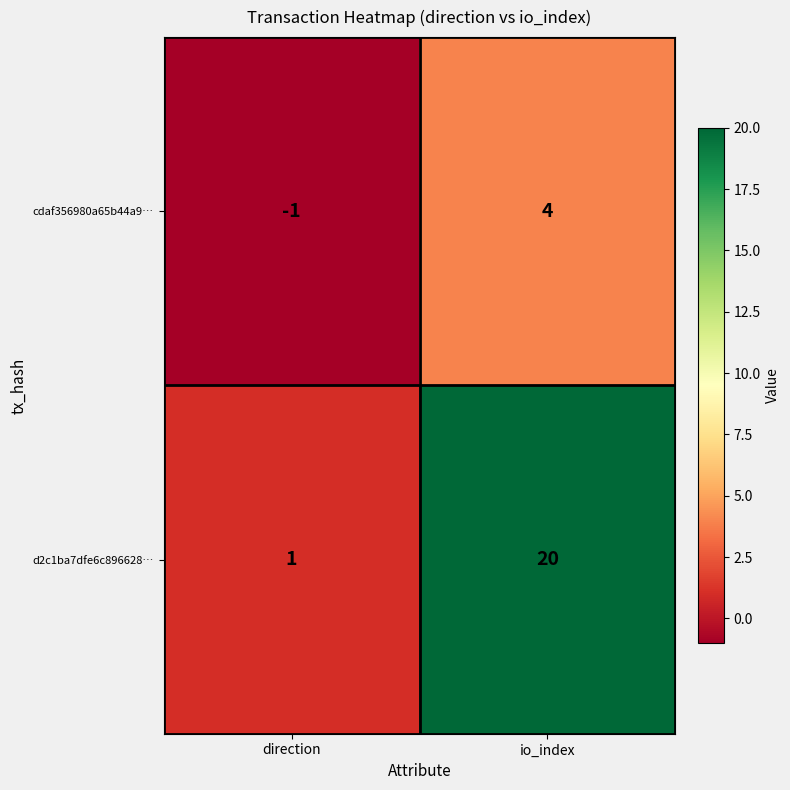

How many data points does each series have?

2